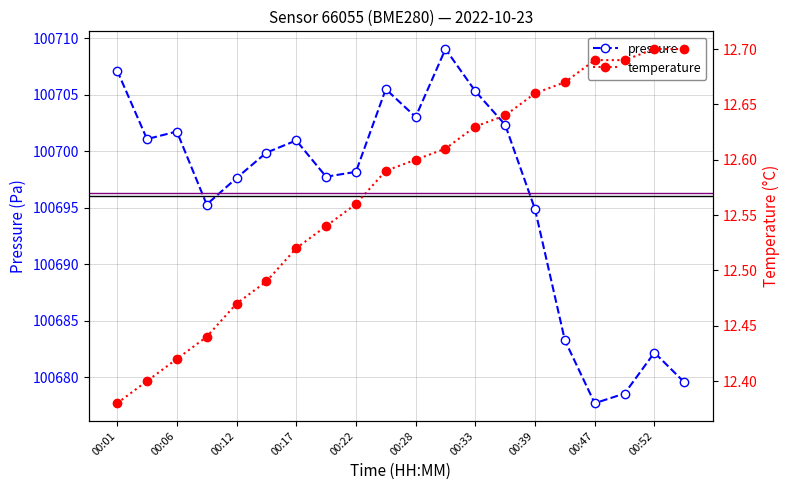

List the series in order of their peak value, highest first.

pressure, temperature